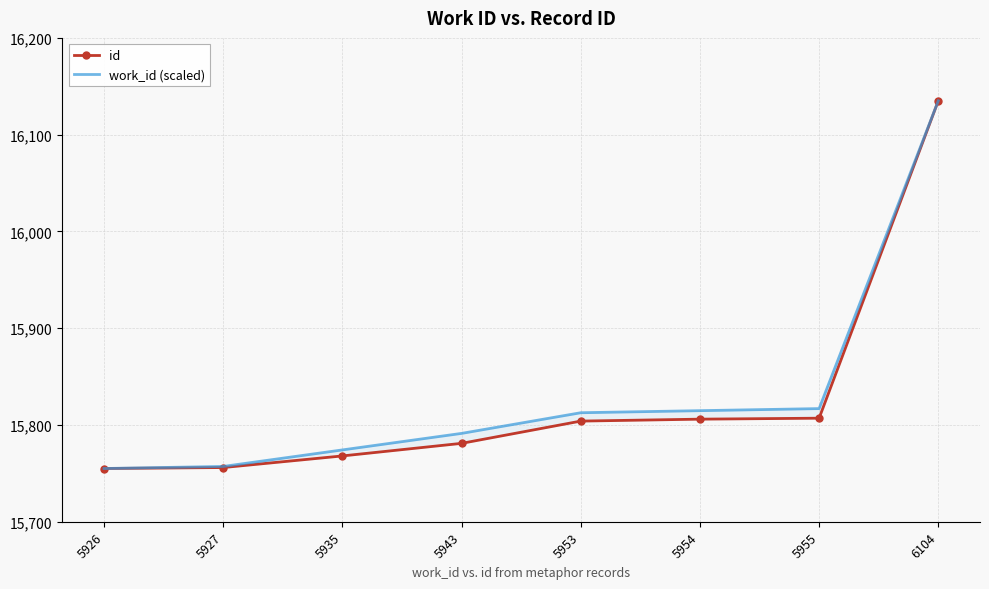

True or false: id and work_id (scaled) intersect in this chart.

False